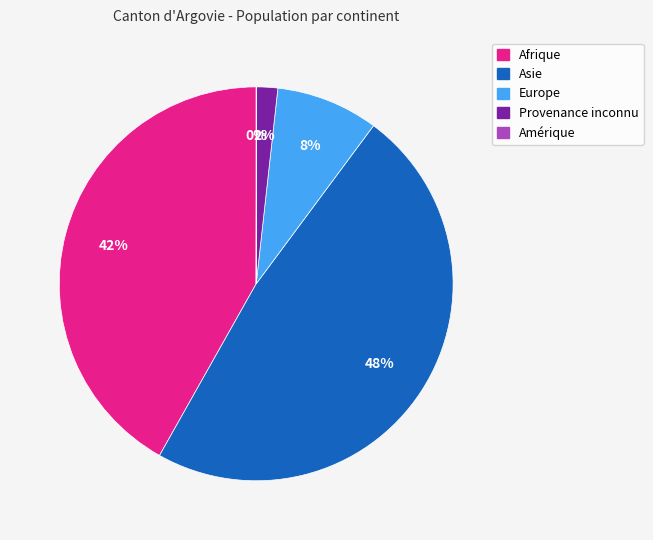

Between Provenance inconnu and Afrique, which is larger?

Afrique